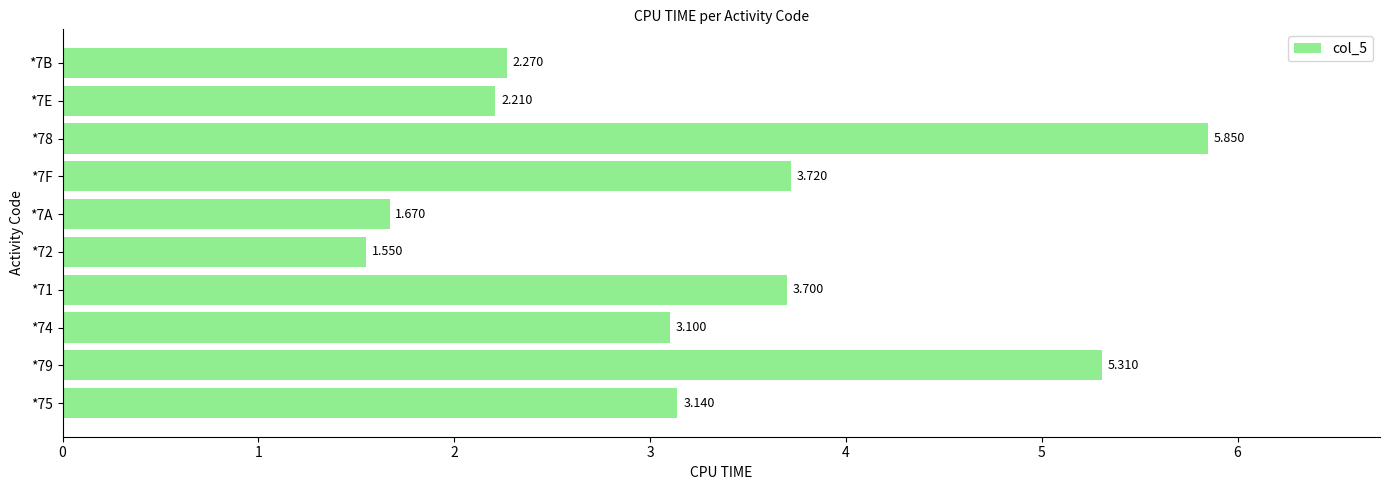

What is the greatest value displayed?

5.8